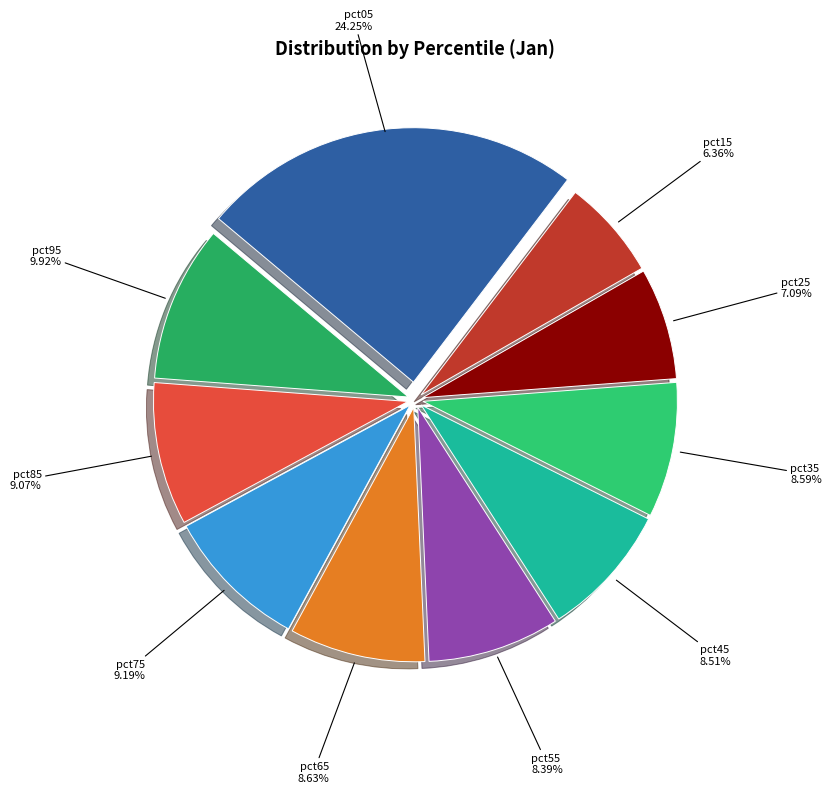

Is there any slice that represents more than half of the pie?

No